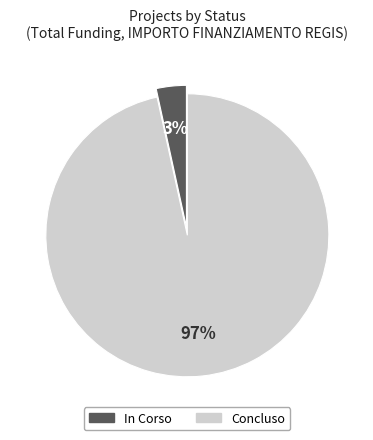

How many segments does this pie chart have?

2